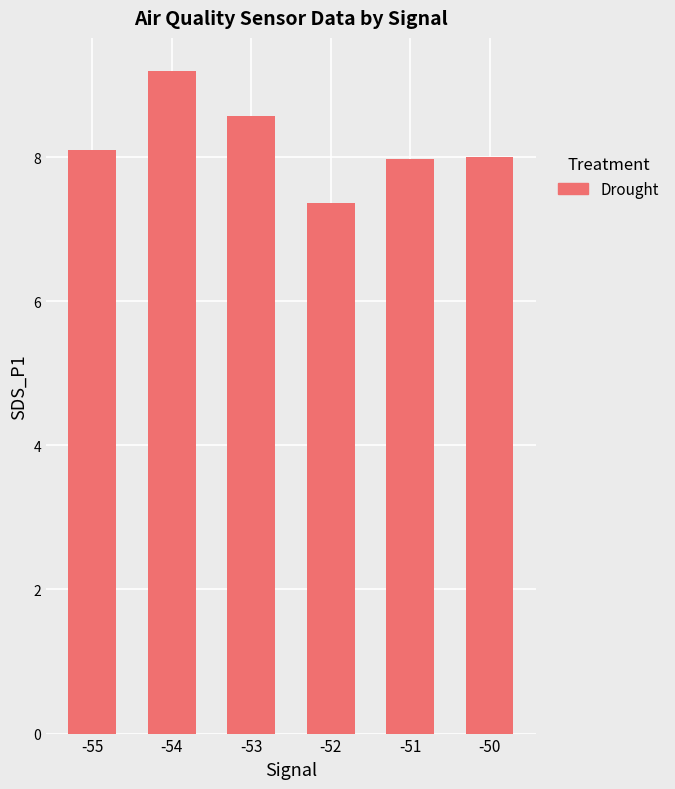

What is the maximum value shown in the chart?

9.2